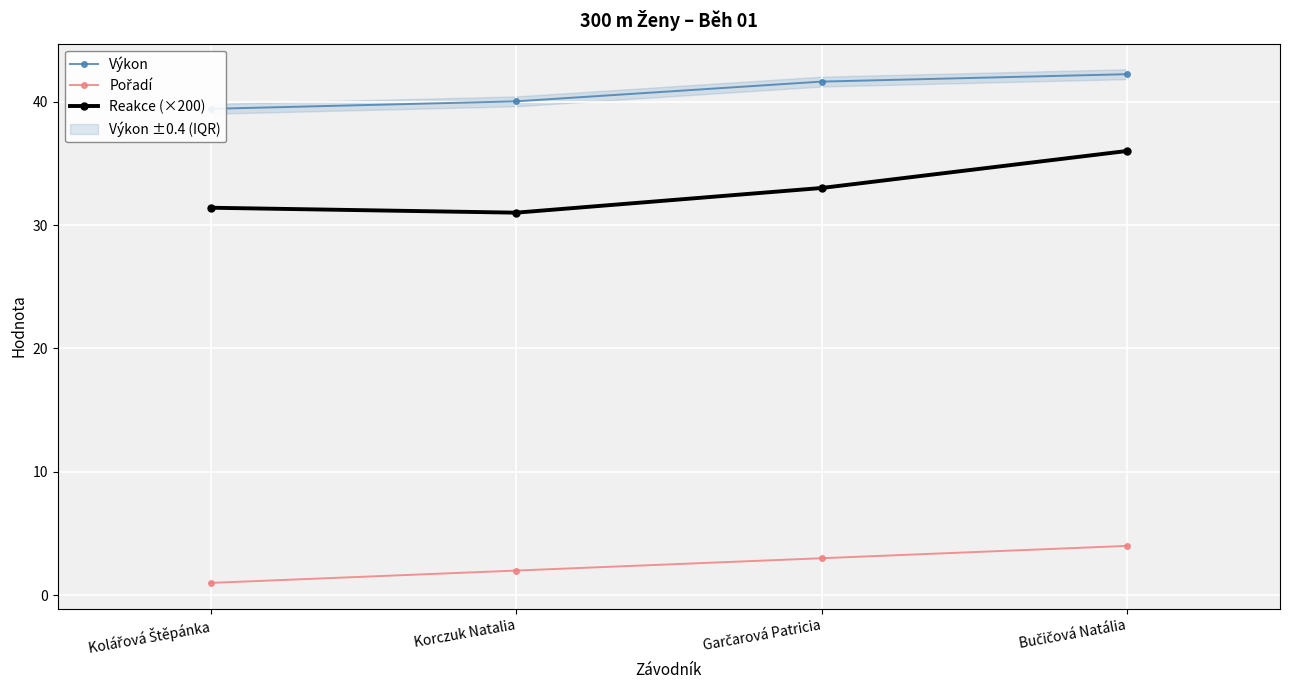

What is the average value of the Pořadí series?

2.5